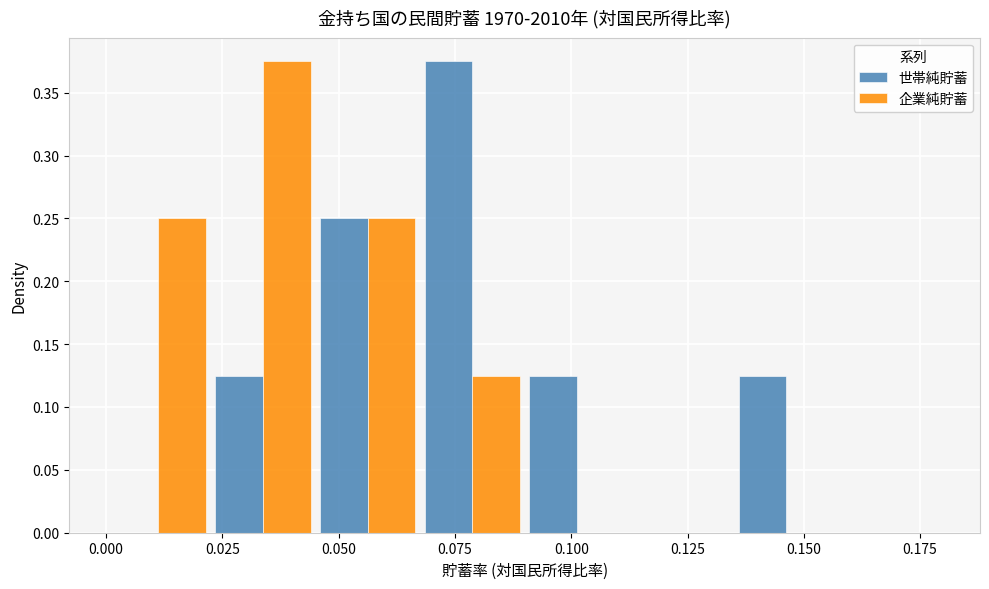

What is the height of the 企業純貯蓄 bar covering 0.025 to 0.045 on the x-axis? Neither the bar edges nor the heights are printed on the chart, so give them approximately, as read against the axes.

0.375